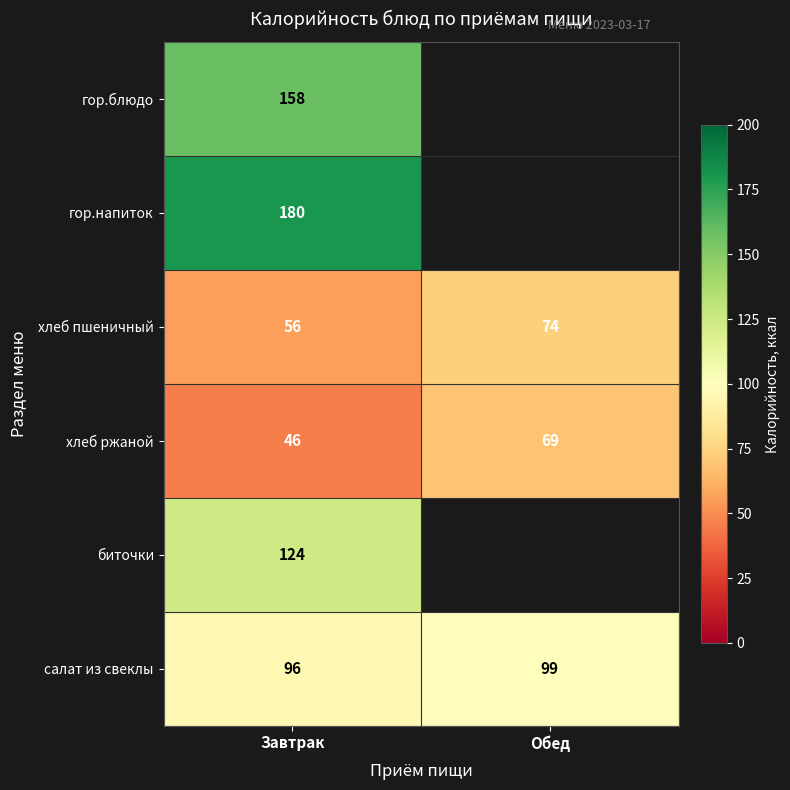

At which label is салат из свеклы closest to 97?

Завтрак